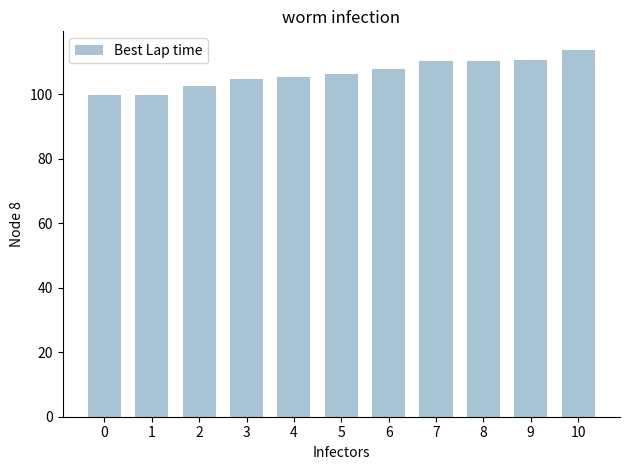

What is the change in value from 1 to 9?

+10.7